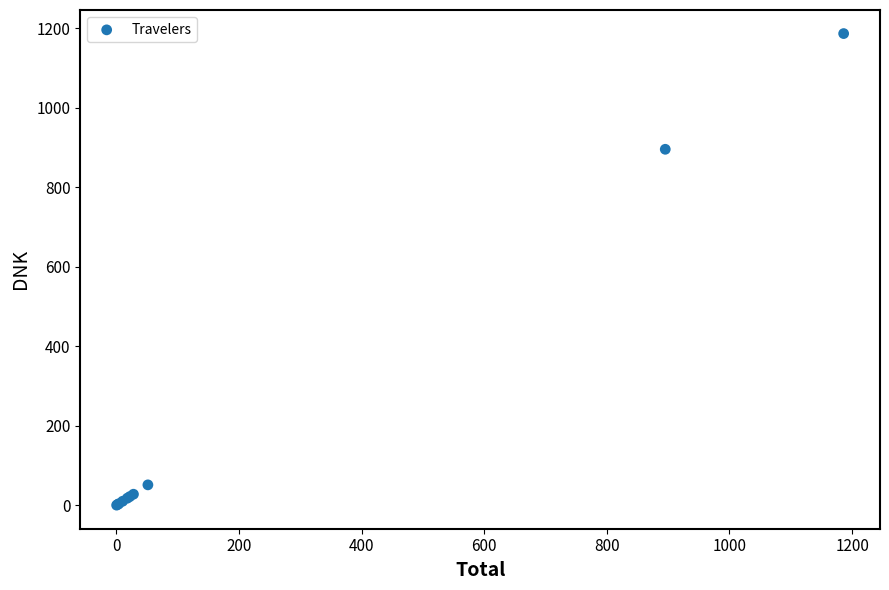

What Y value in the scatter plot is closest to 593?

895.3